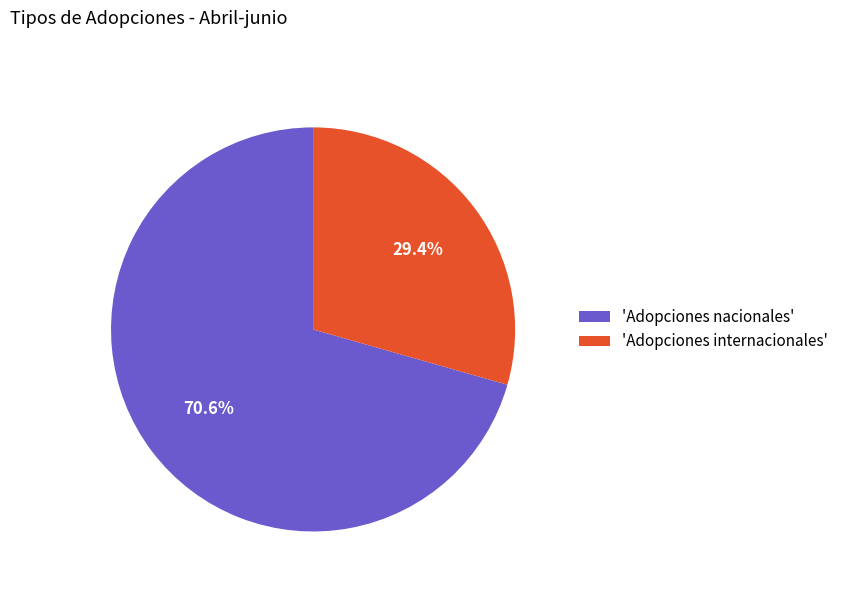

How much of the chart is everything except 'Adopciones nacionales'?

29.4%